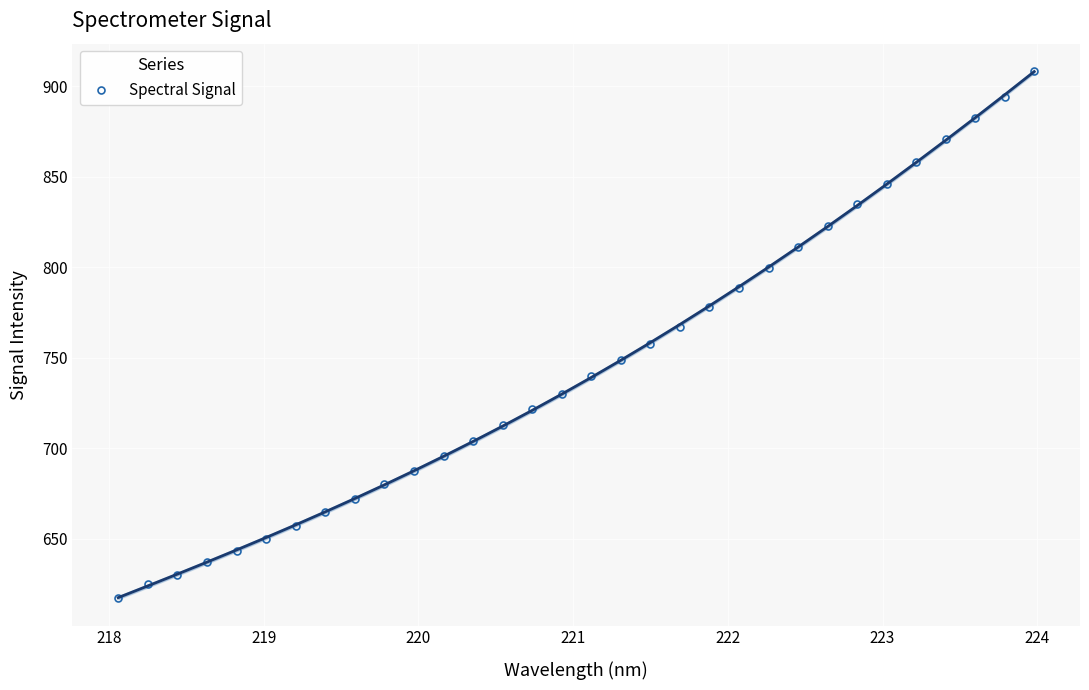

Count the number of values greater than 739.

16